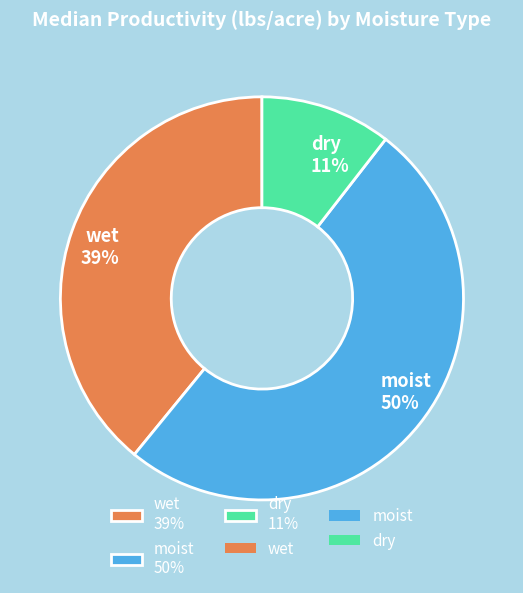

What percentage is the moist slice, to the nearest percent?

50%